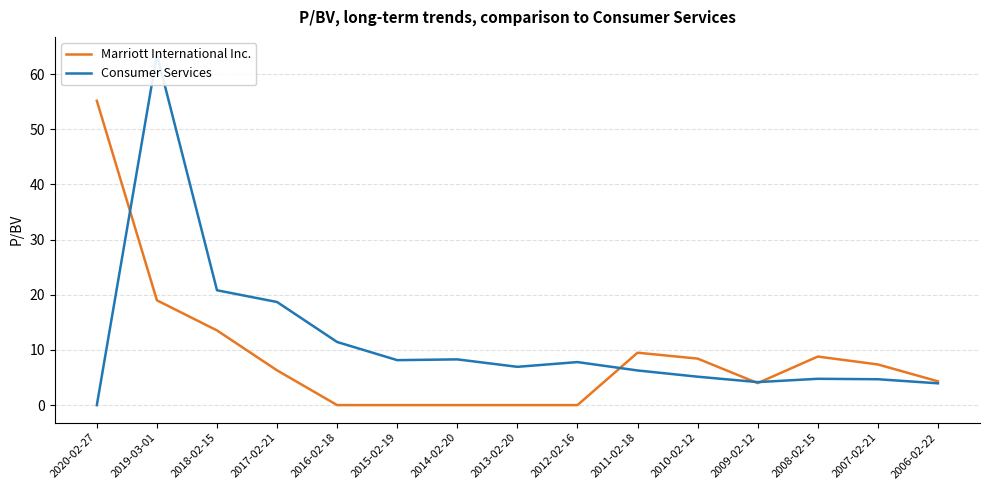

List the series in order of their overall mean, lowest first.

Marriott International Inc., Consumer Services